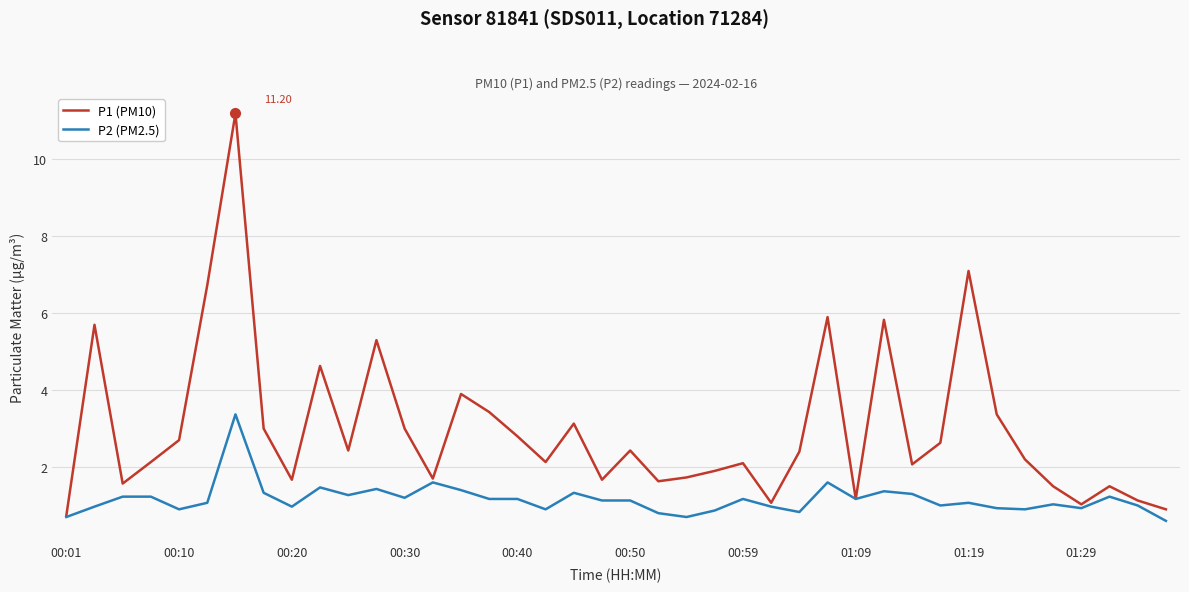

What is the highest value of the P1 (PM10) series?

11.2